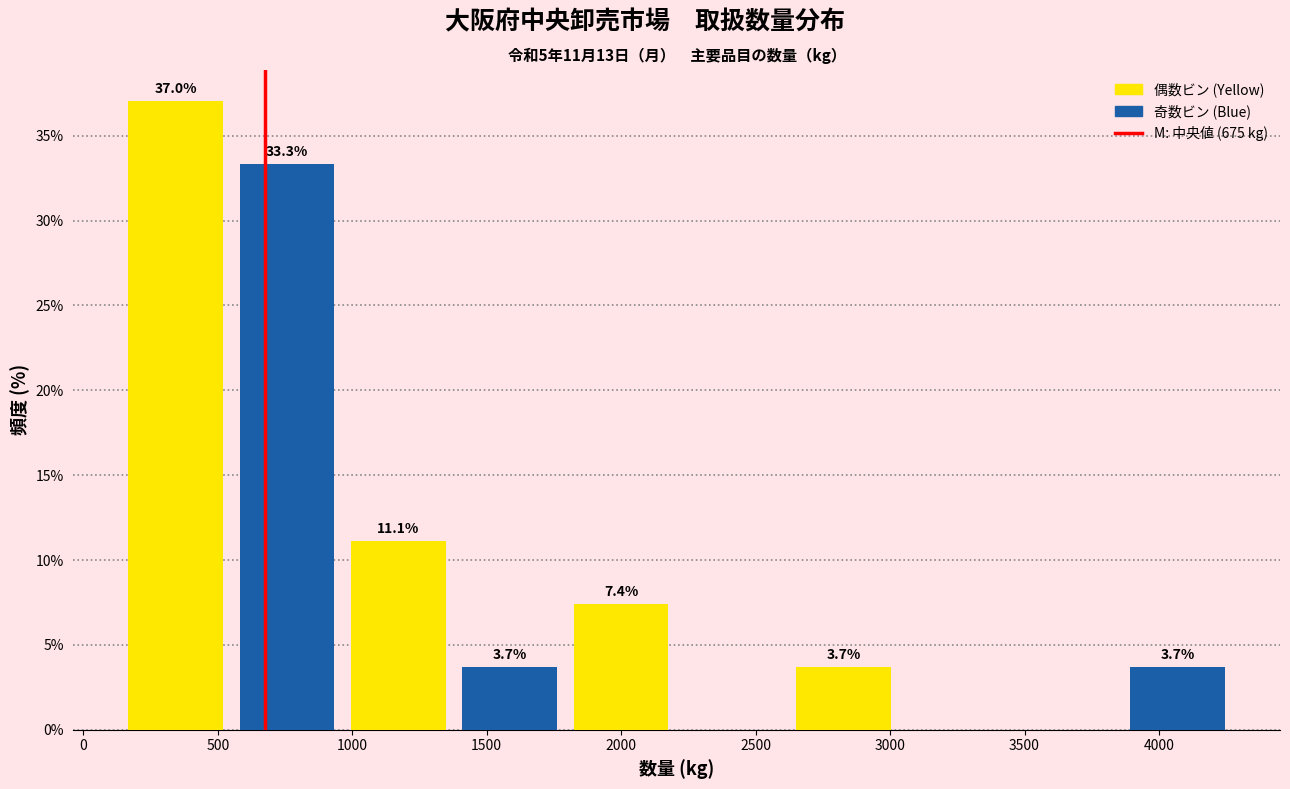

Which label corresponds to the largest value in the chart?

500